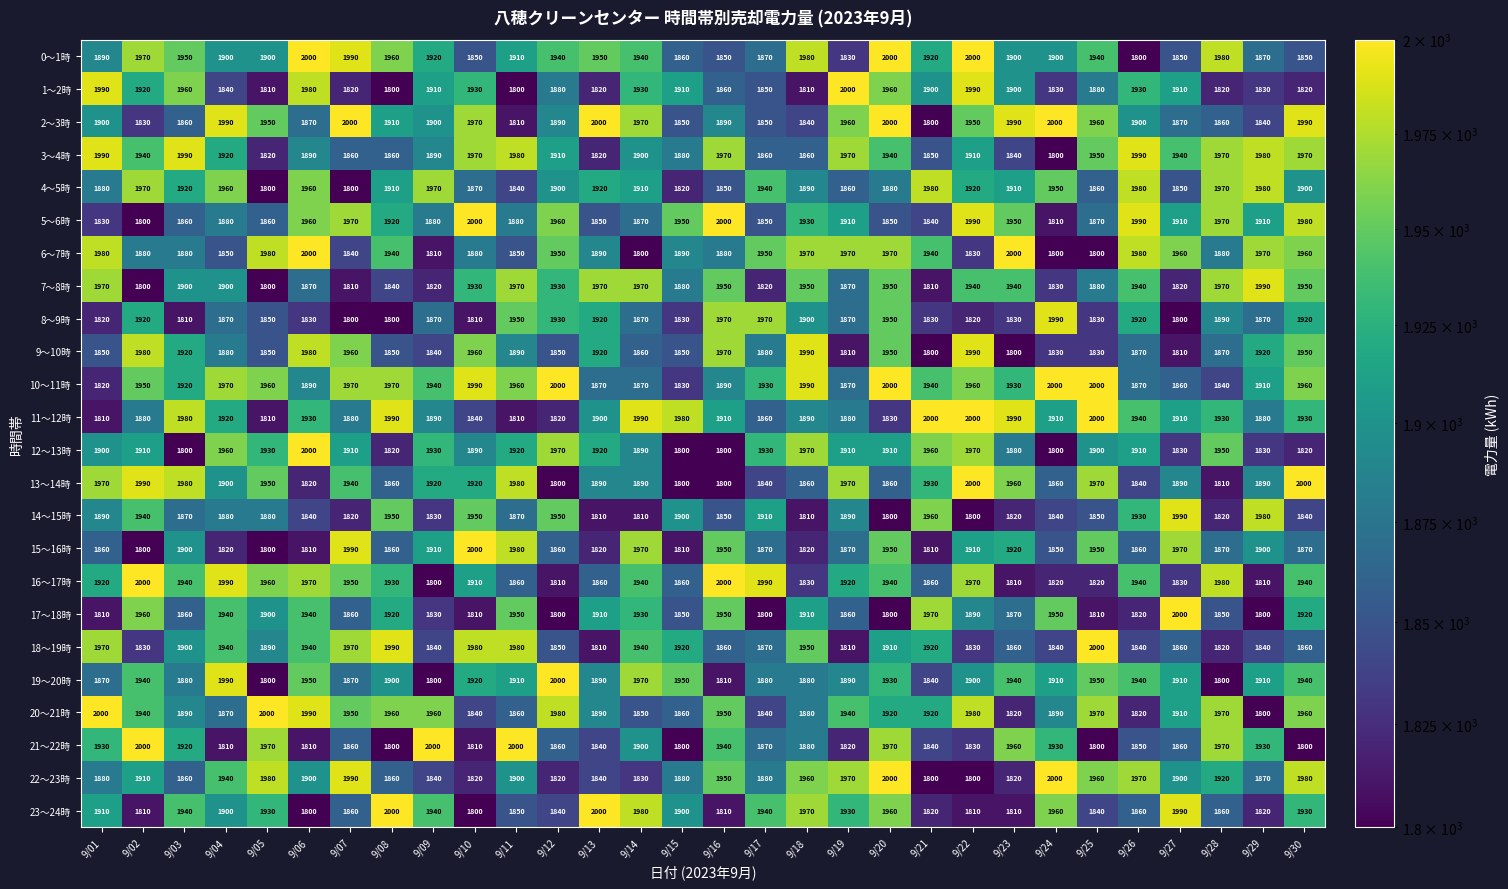

What value does the 8～9時 series have at 9/10, to the nearest 50?

1800